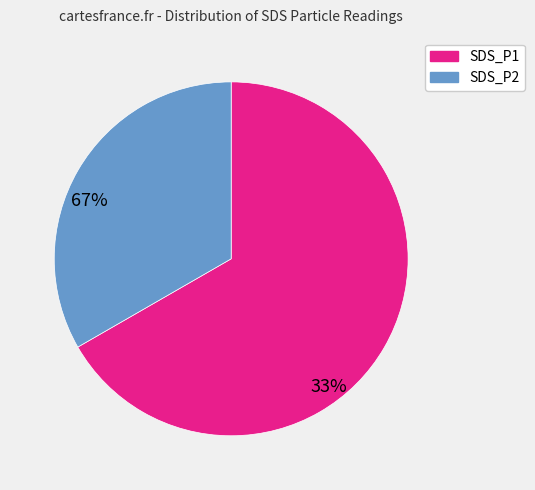

What is the ratio of the value at SDS_P1 to the value at SDS_P2?

2.0